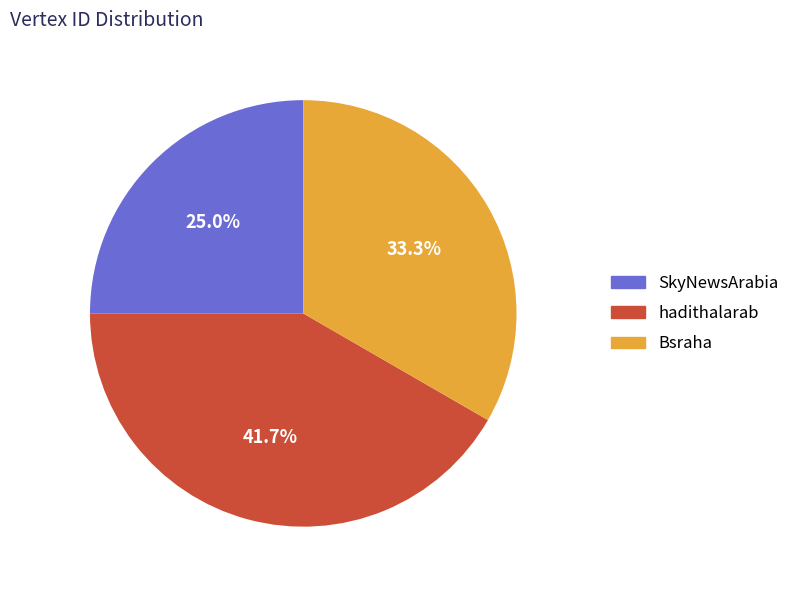

To the nearest percent, what is the average slice percentage?

33%